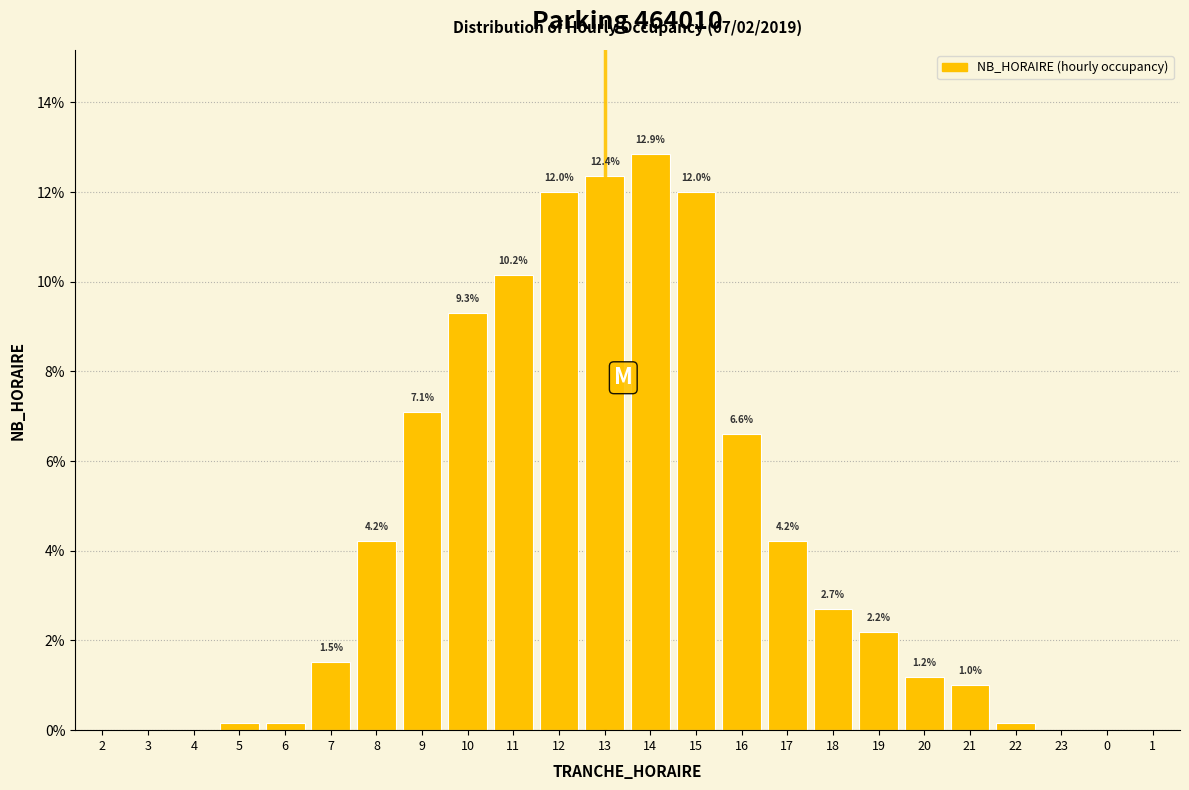

Which label corresponds to the largest value in the chart?

14